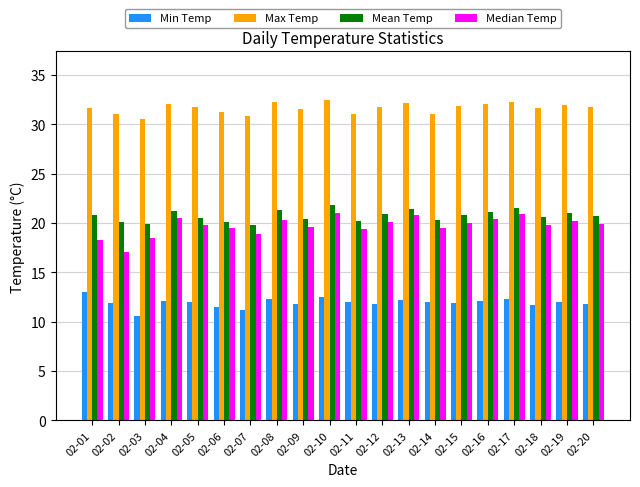

What are all the series names shown in the legend?

Min Temp, Max Temp, Mean Temp, Median Temp